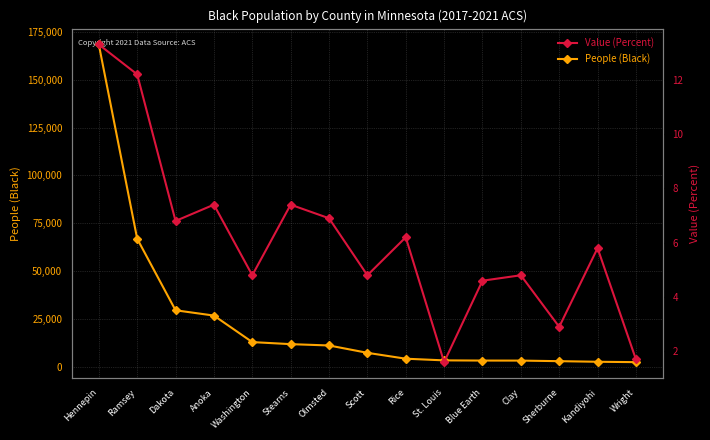

What is the sum of the People (Black) values at Kandiyohi and Scott?

9723